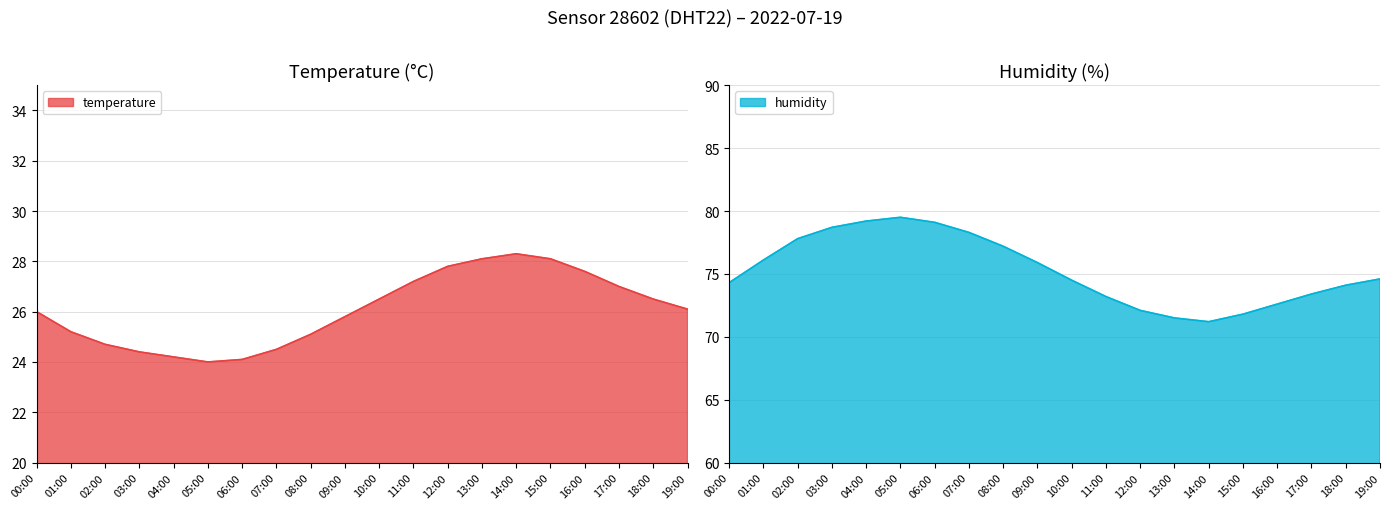

What is the average value of the temperature series?

26.1